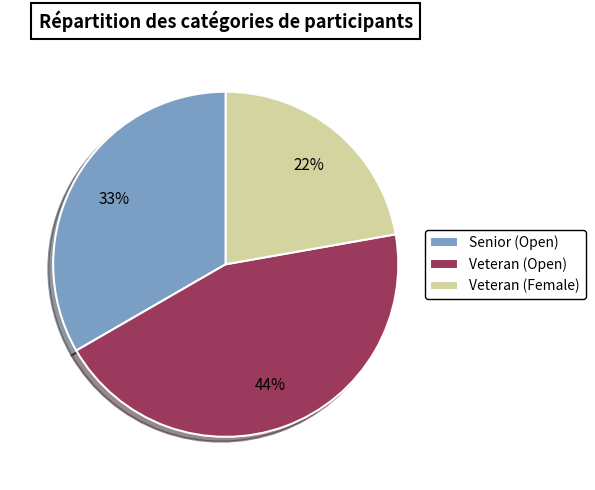

The Veteran (Open) slice represents 44% of the pie. True or false?

True